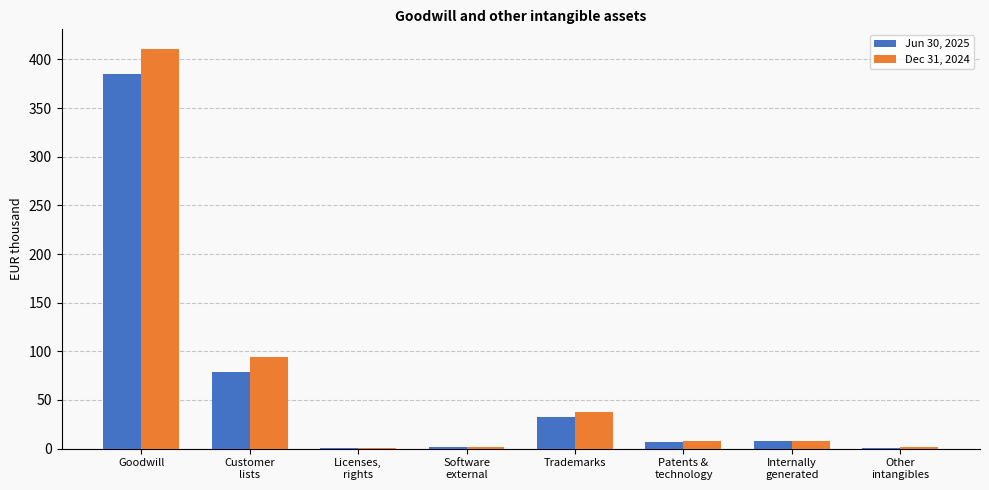

Is it true that Jun 30, 2025 equals 32.5 at Trademarks?

True